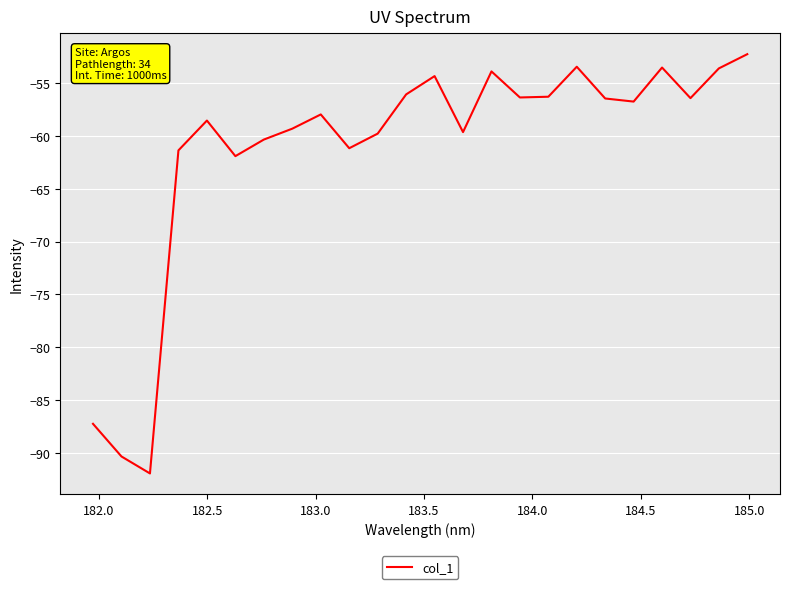

What is the minimum value shown in the chart?

-92.0